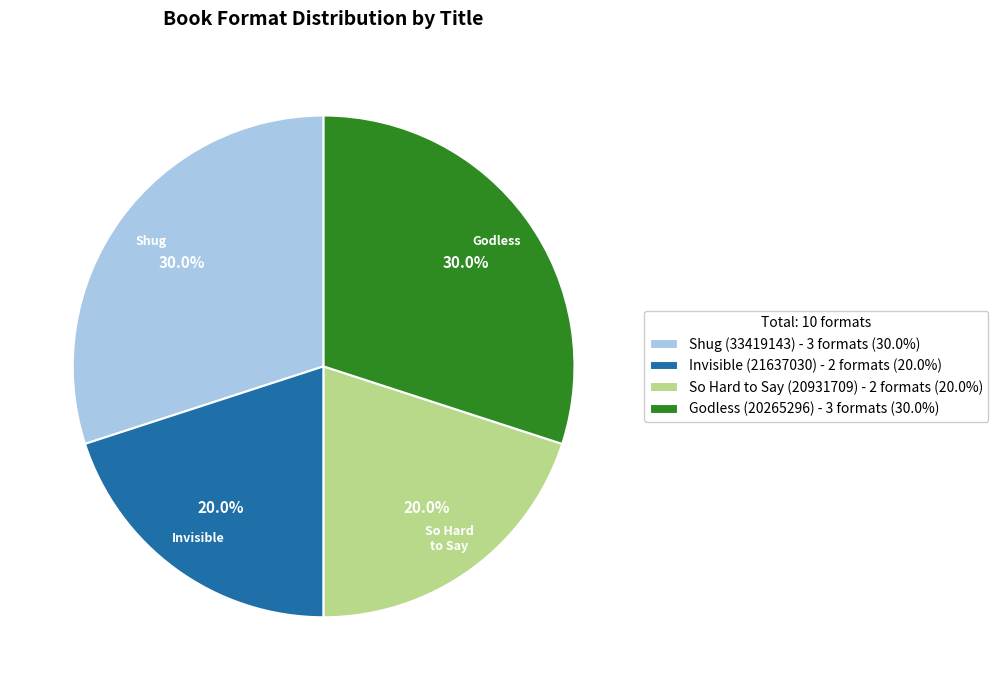

What percentage is NOT represented by Invisible (21637030) - 2 formats (20.0%)?

80.0%